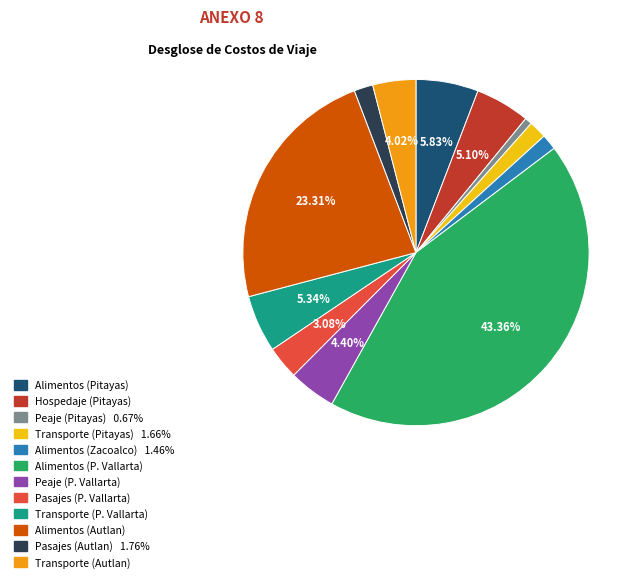

Is there any slice that represents more than half of the pie?

No